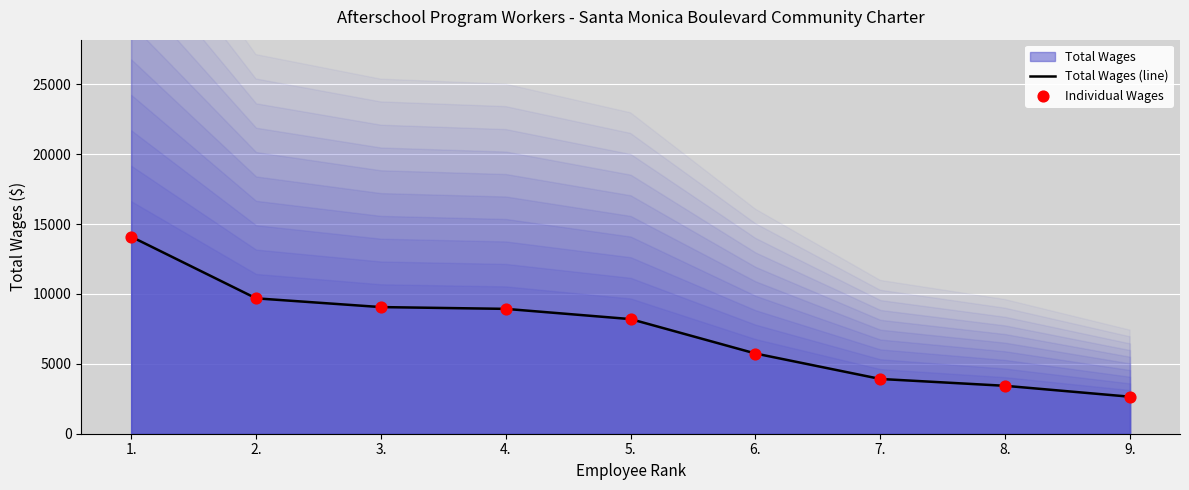

Which series has the widest spread of Y values?

Total Wages (line)